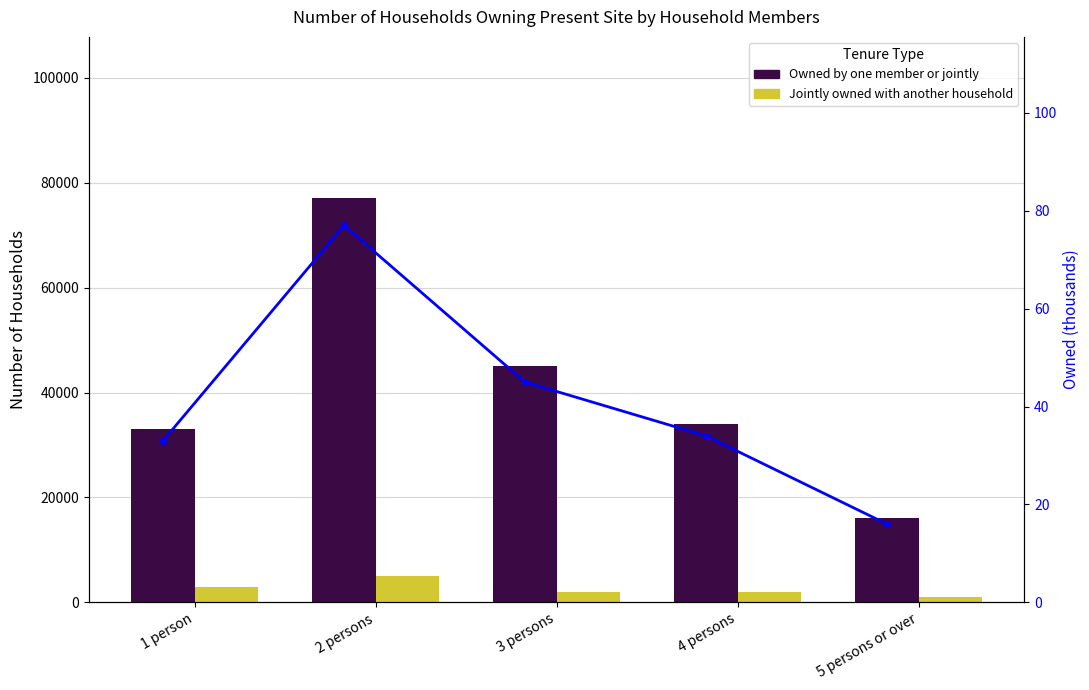

How many groups of bars are there?

5